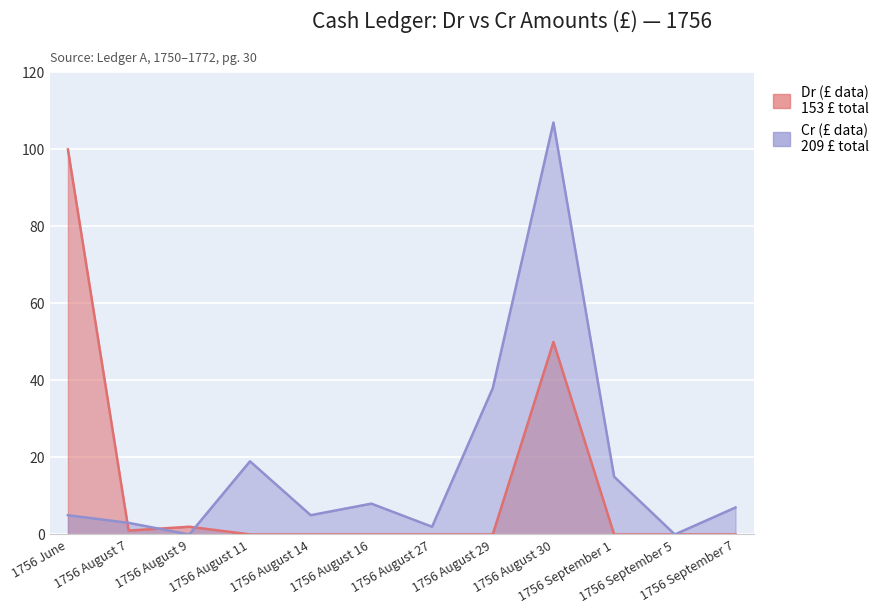

What is the difference between the second highest and second lowest values in the Cr (£ data) series?

38